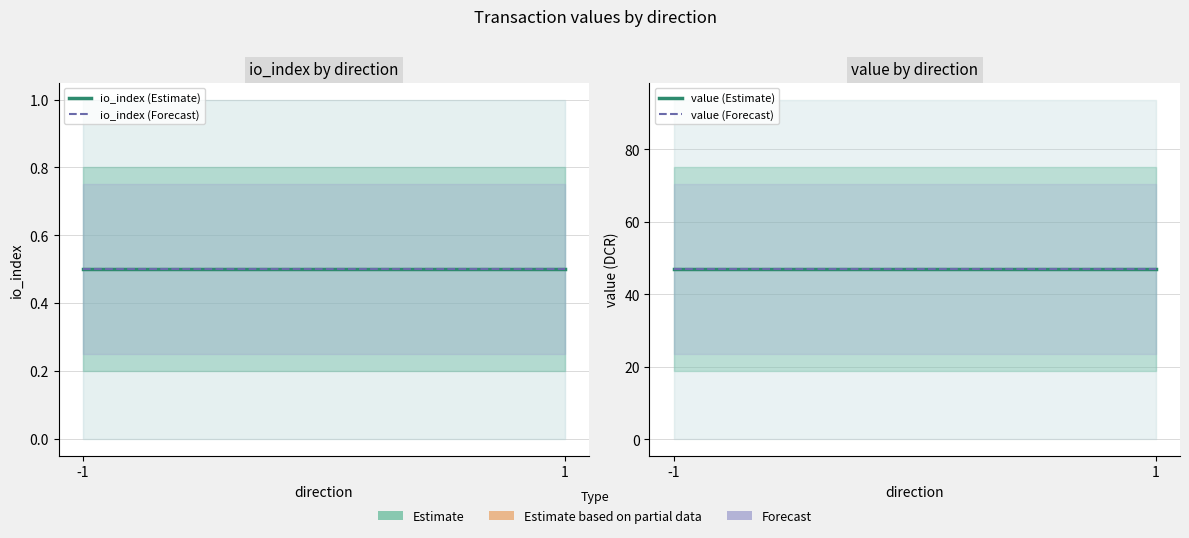

Read the value (Forecast) value at 1.

46.9